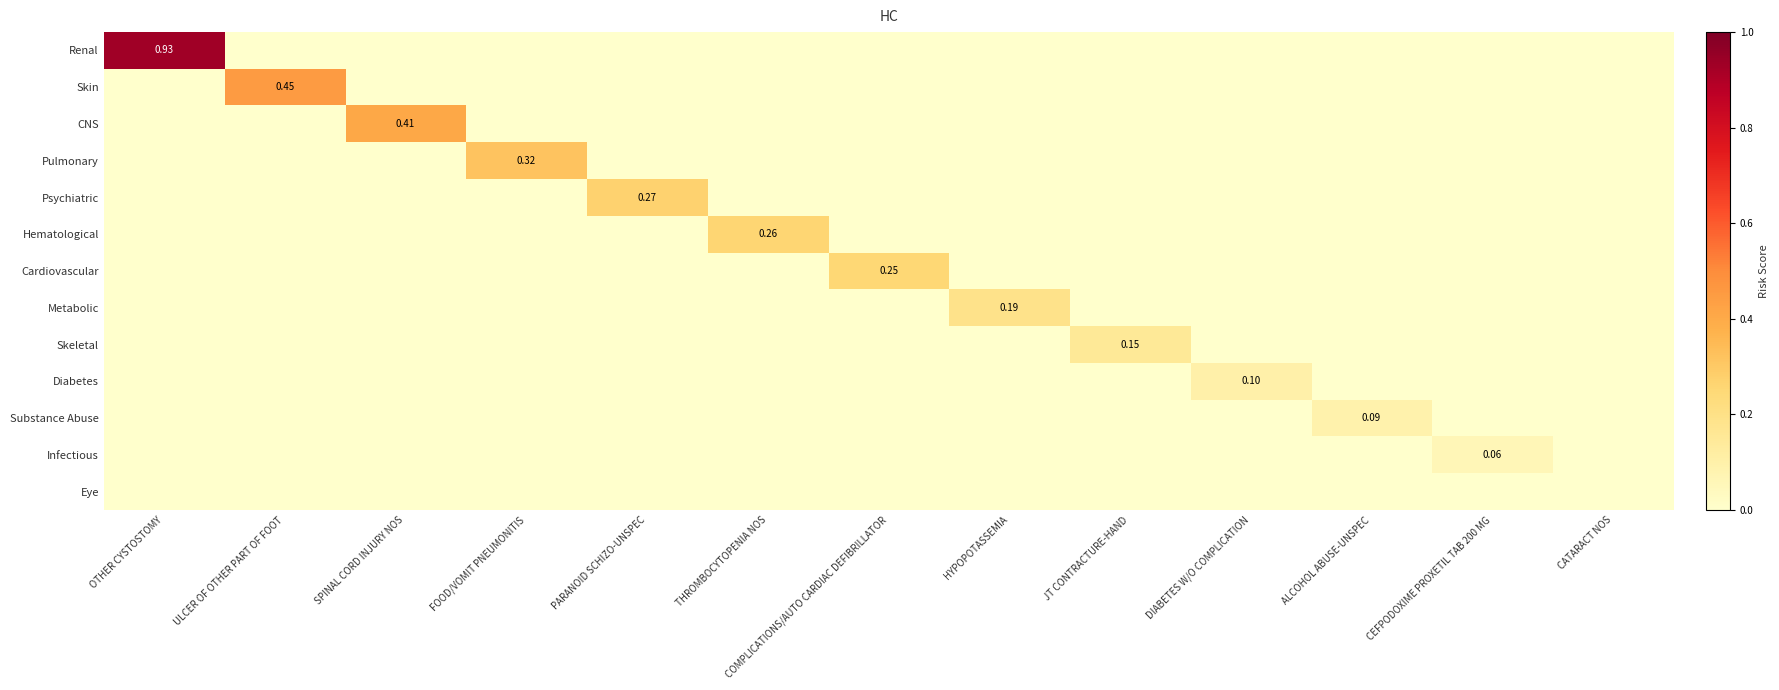

List the series in order of their peak value, highest first.

Renal, Skin, CNS, Pulmonary, Psychiatric, Hematological, Cardiovascular, Metabolic, Skeletal, Diabetes, Substance Abuse, Infectious, Eye